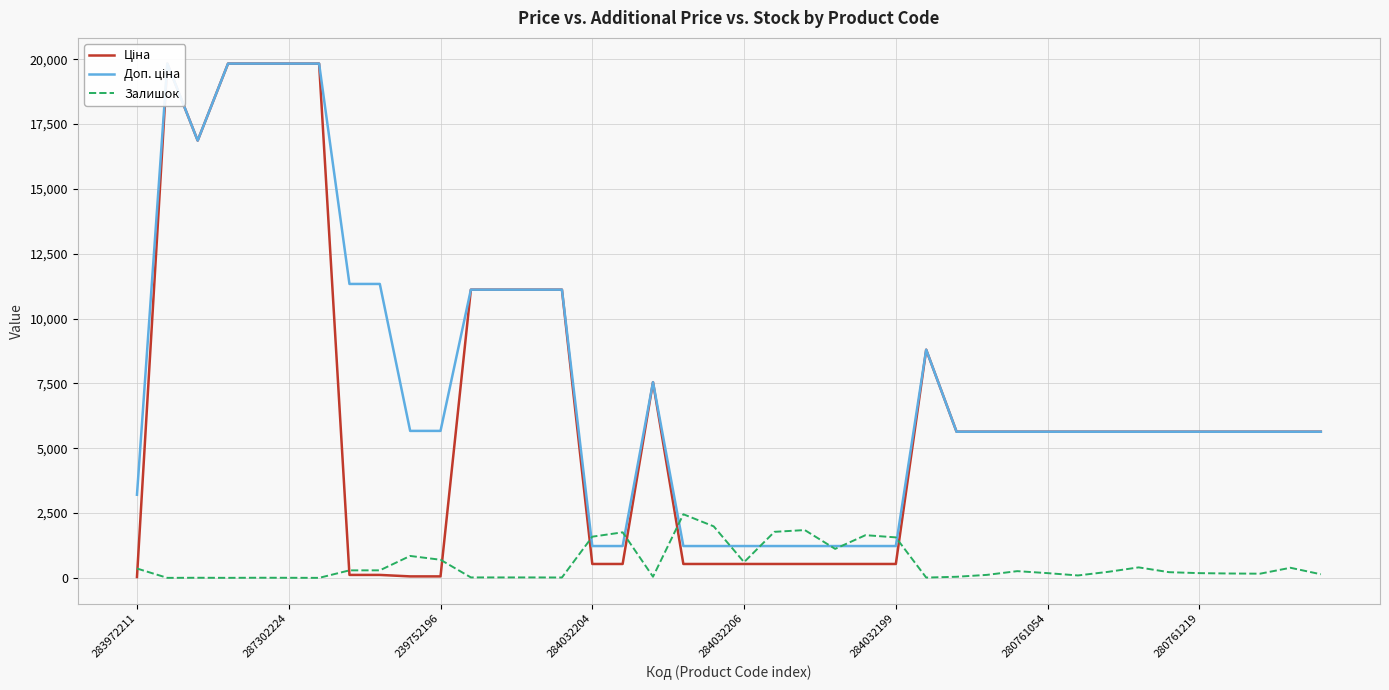

What is the spread (max minus min) of values at 37?

5475.0